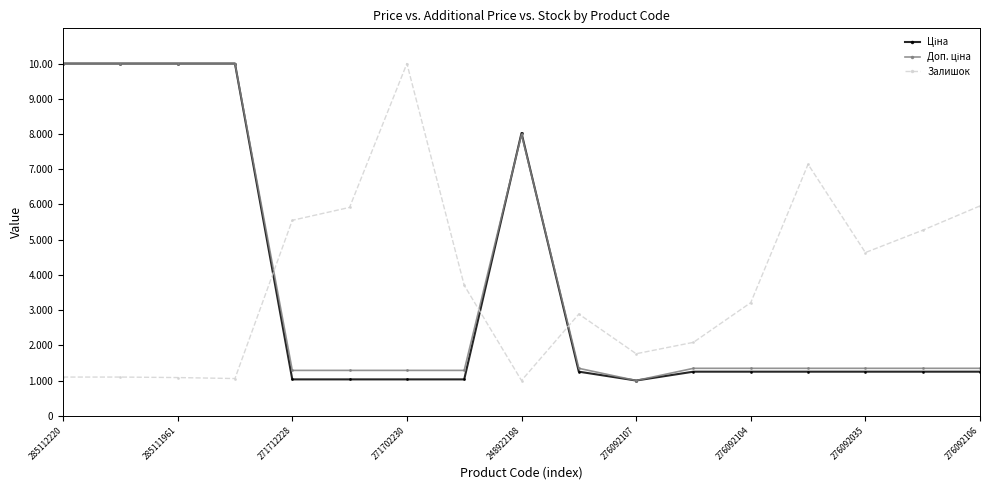

At how many categories does at least one series exceed 5?

11